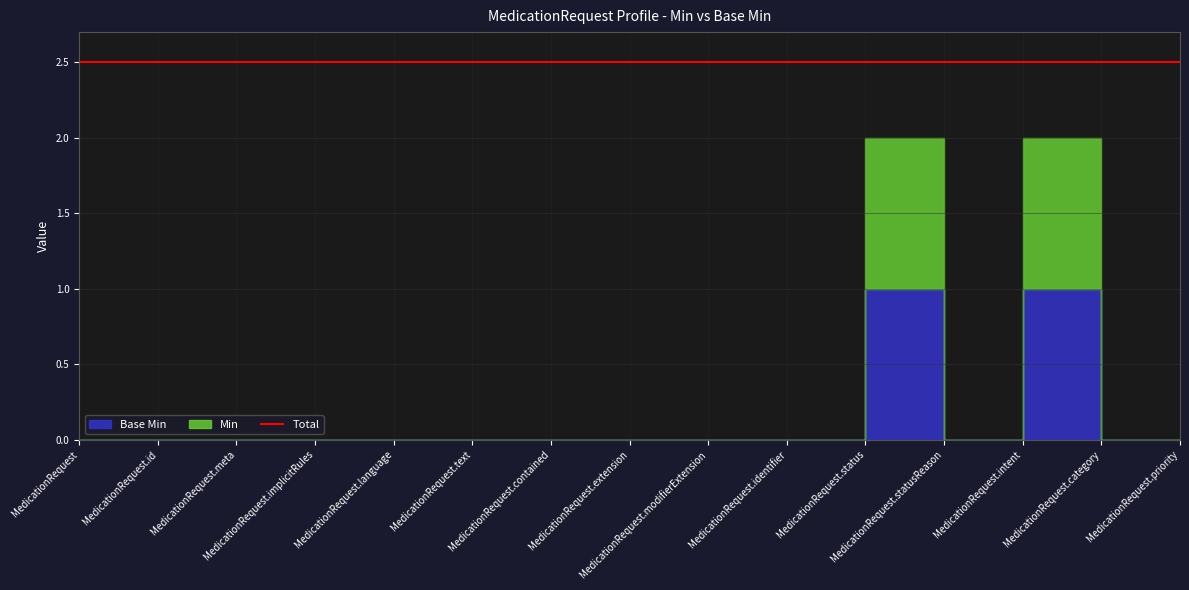

Reading right to left, what are all the values shown in this chart?

Base Min: MedicationRequest.priority=0	MedicationRequest.category=0	MedicationRequest.intent=1	MedicationRequest.statusReason=0	MedicationRequest.status=1	MedicationRequest.identifier=0	MedicationRequest.modifierExtension=0	MedicationRequest.extension=0	MedicationRequest.contained=0	MedicationRequest.text=0	MedicationRequest.language=0	MedicationRequest.implicitRules=0	MedicationRequest.meta=0	MedicationRequest.id=0	MedicationRequest=0
Min: MedicationRequest.priority=0	MedicationRequest.category=0	MedicationRequest.intent=1	MedicationRequest.statusReason=0	MedicationRequest.status=1	MedicationRequest.identifier=0	MedicationRequest.modifierExtension=0	MedicationRequest.extension=0	MedicationRequest.contained=0	MedicationRequest.text=0	MedicationRequest.language=0	MedicationRequest.implicitRules=0	MedicationRequest.meta=0	MedicationRequest.id=0	MedicationRequest=0